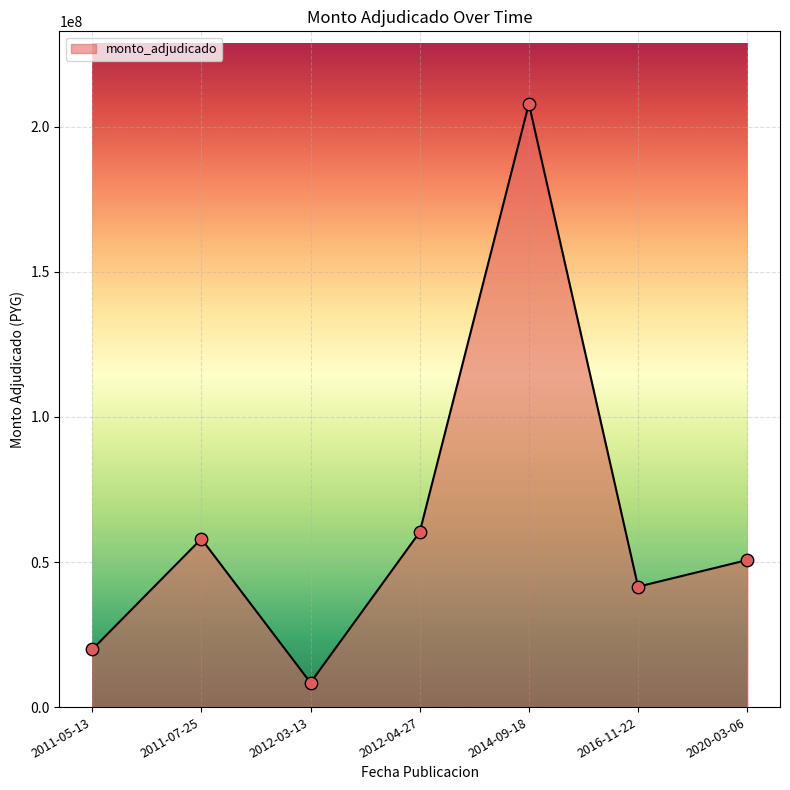

What is the change in value from 2011-05-13 to 2014-09-18?

+188110000